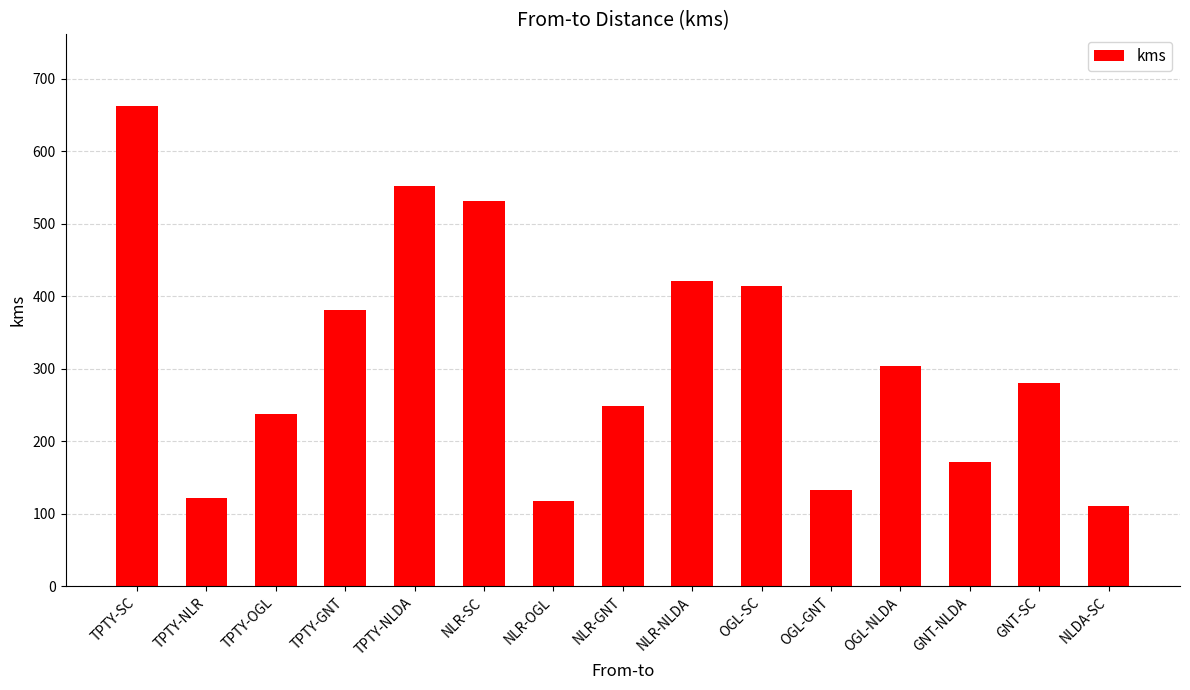

The chart shows a value of 133 at TPTY-SC. True or false?

False